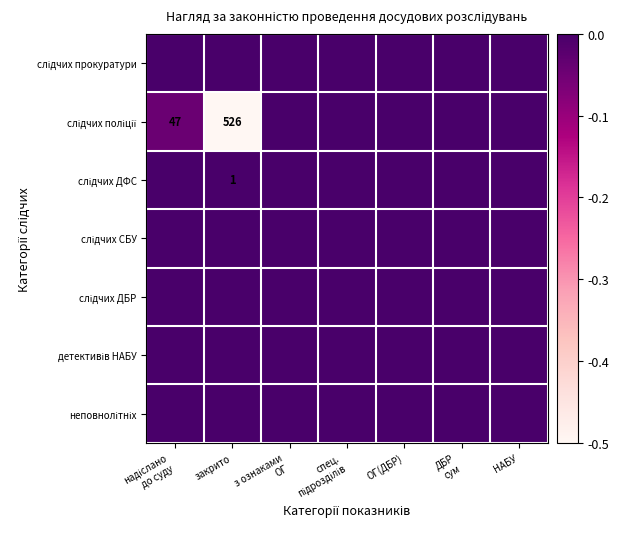

The value of детективів НАБУ at спец. підрозділів is 0.0. True or false?

True